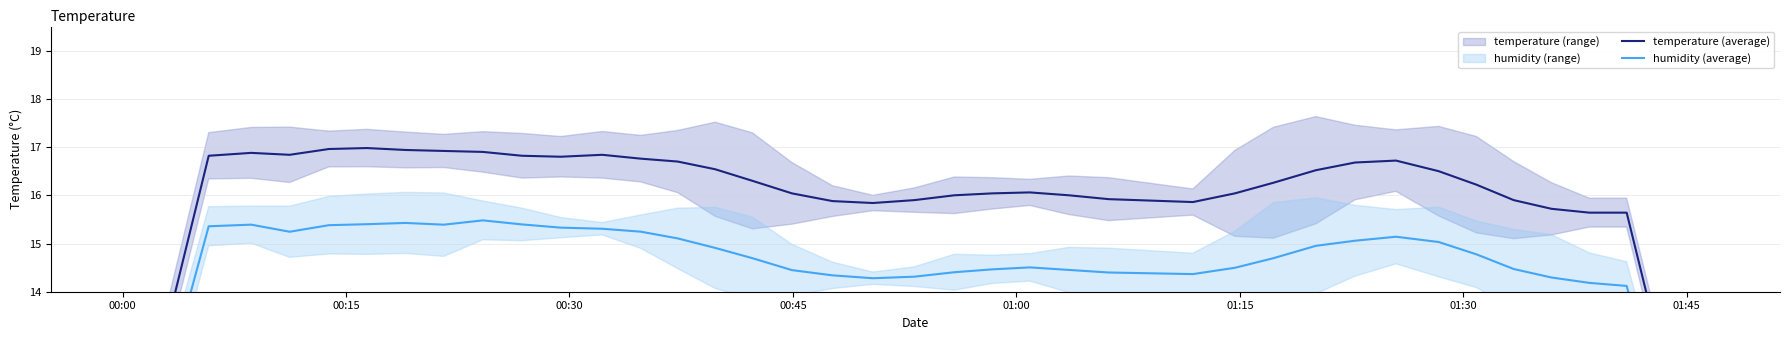

Rank the series by their average value, from highest to lowest.

temperature (average), humidity (average)